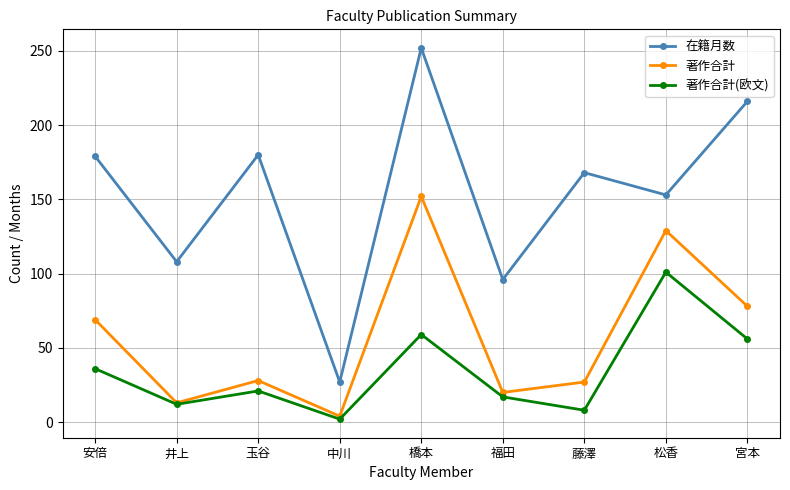

How many data points in 著作合計(欧文) are less than 21?

4